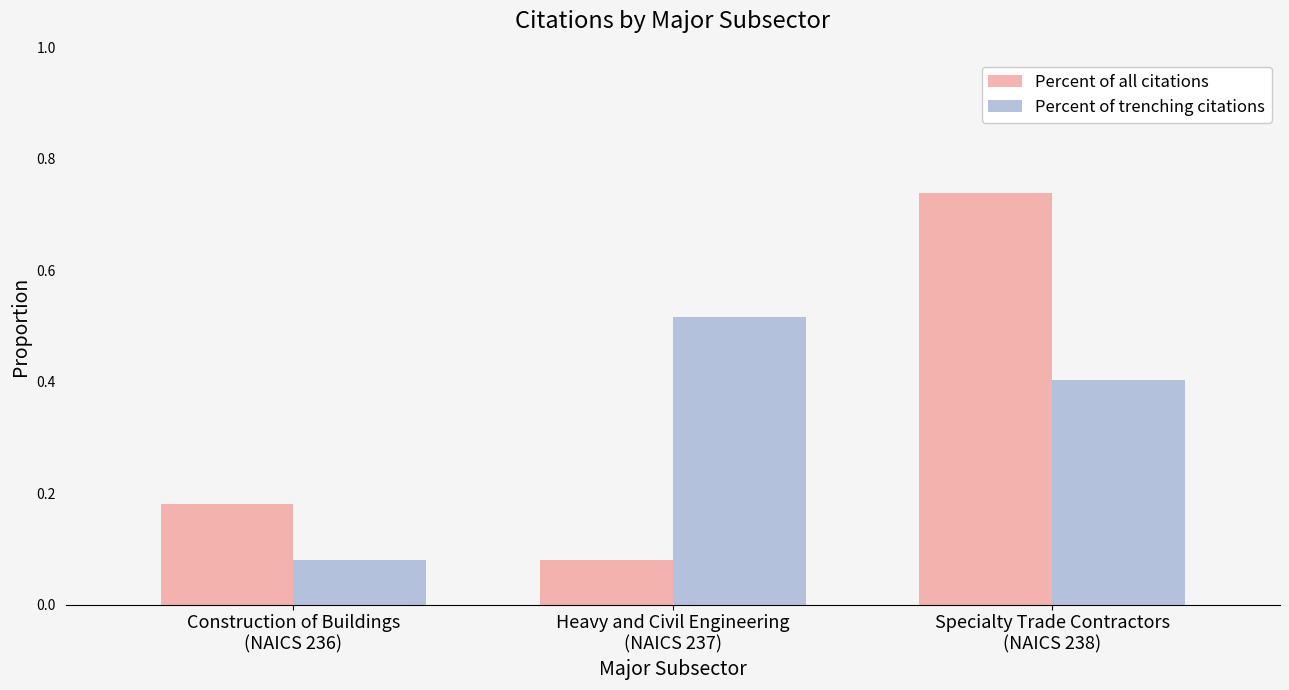

What is the average value of the Percent of trenching citations series?

0.3